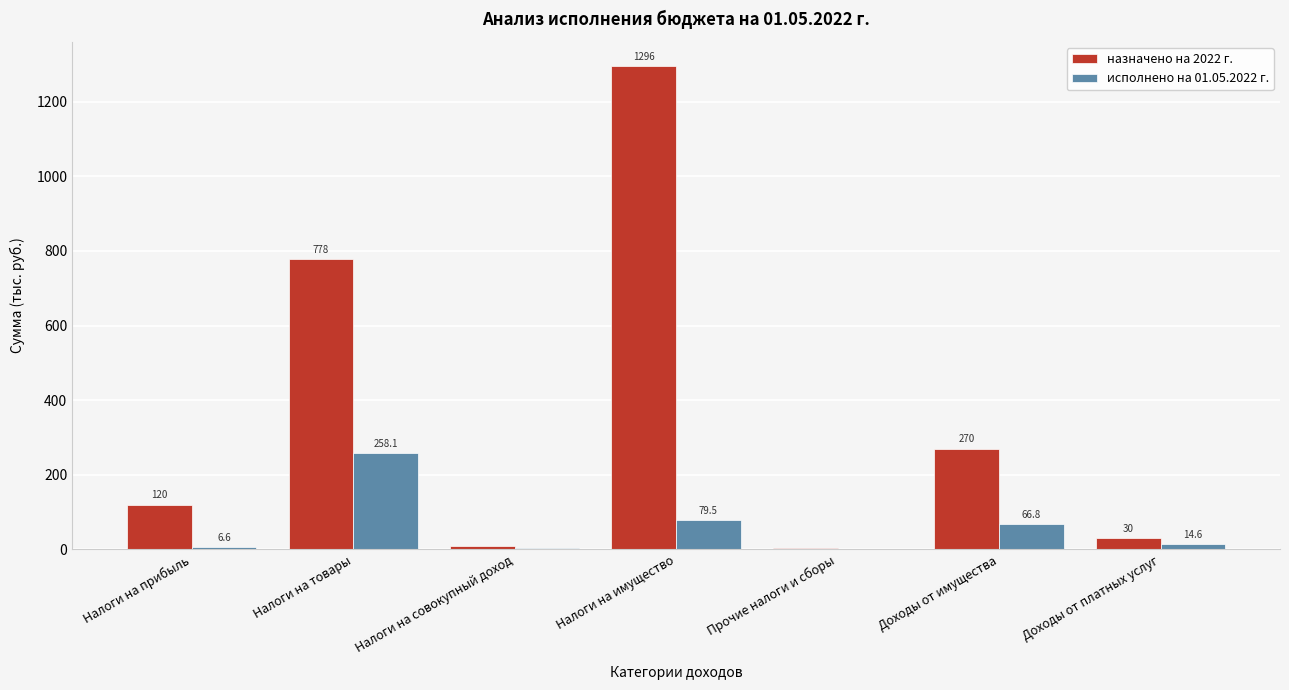

Is the value of исполнено на 01.05.2022 г. at Доходы от имущества greater than the value of назначено на 2022 г. at Налоги на прибыль?

No